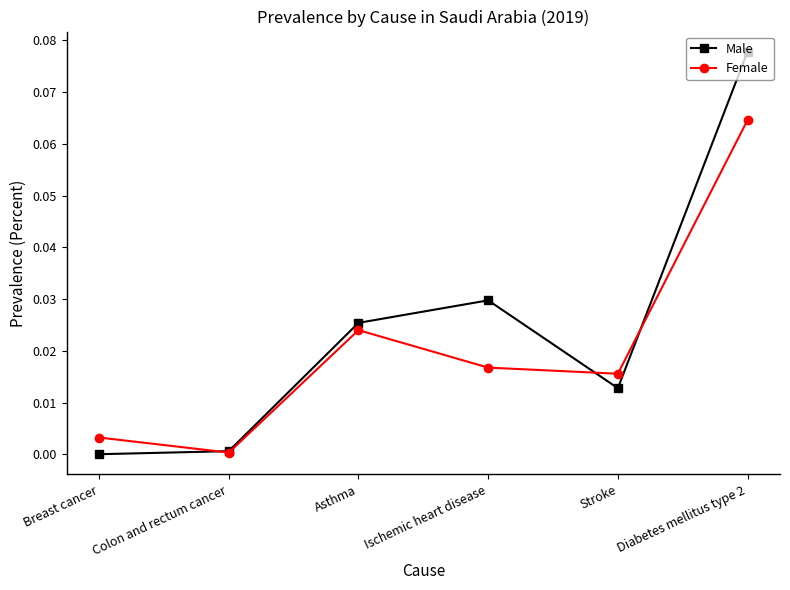

How many interior local valleys does the Female series have?

2